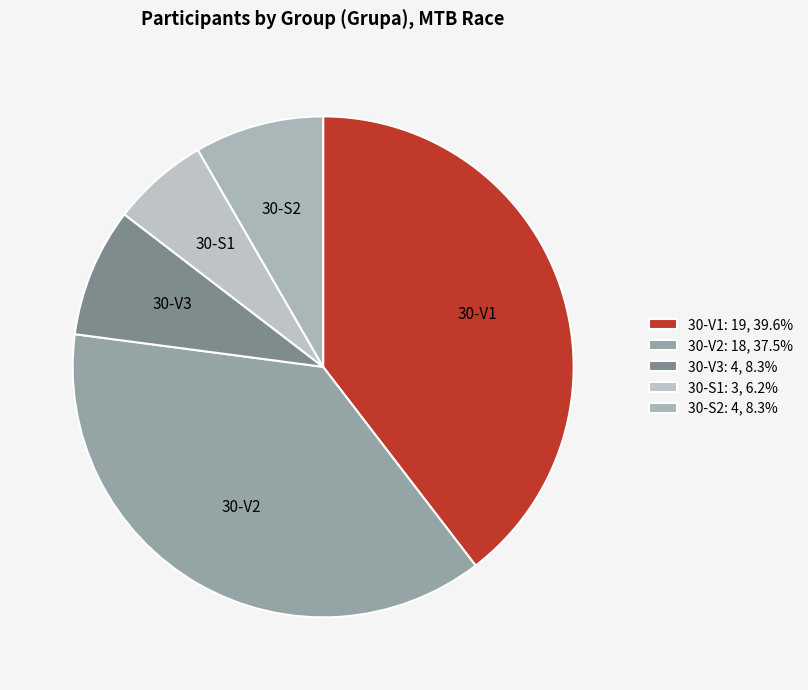

The 30-V3 slice represents 17% of the pie. True or false?

False